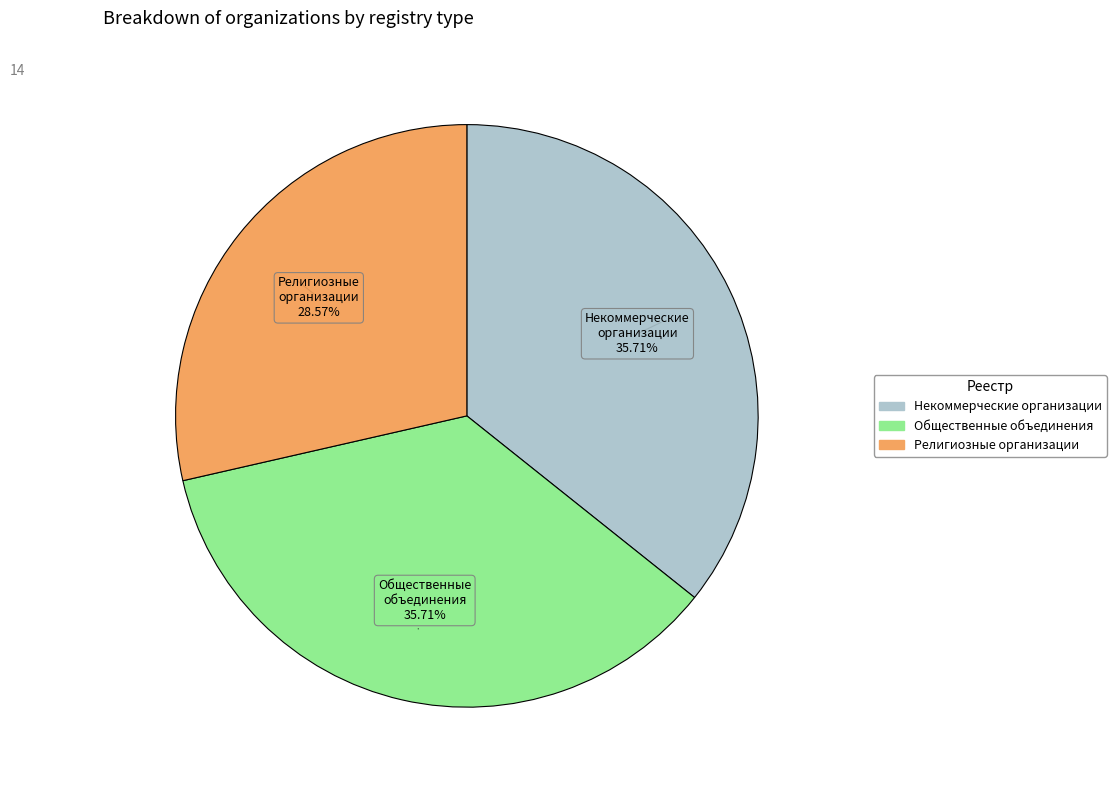

To the nearest percent, what is the difference between the Некоммерческие организации and Религиозные организации slice percentages?

7%